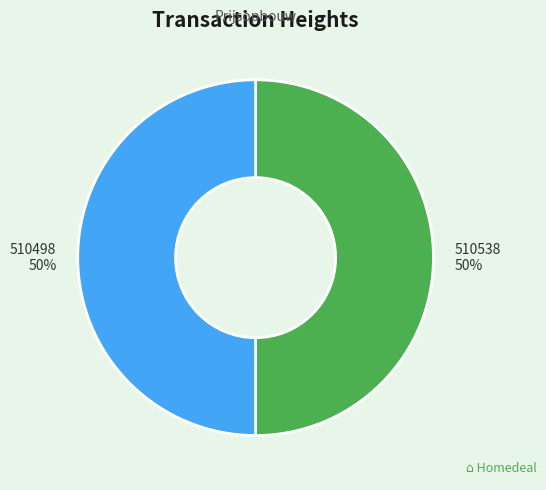

The 510538 slice represents 57% of the pie. True or false?

False